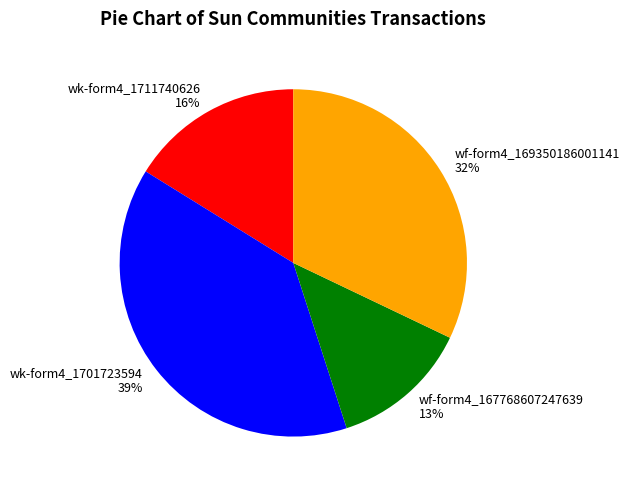

How many segments does this pie chart have?

4